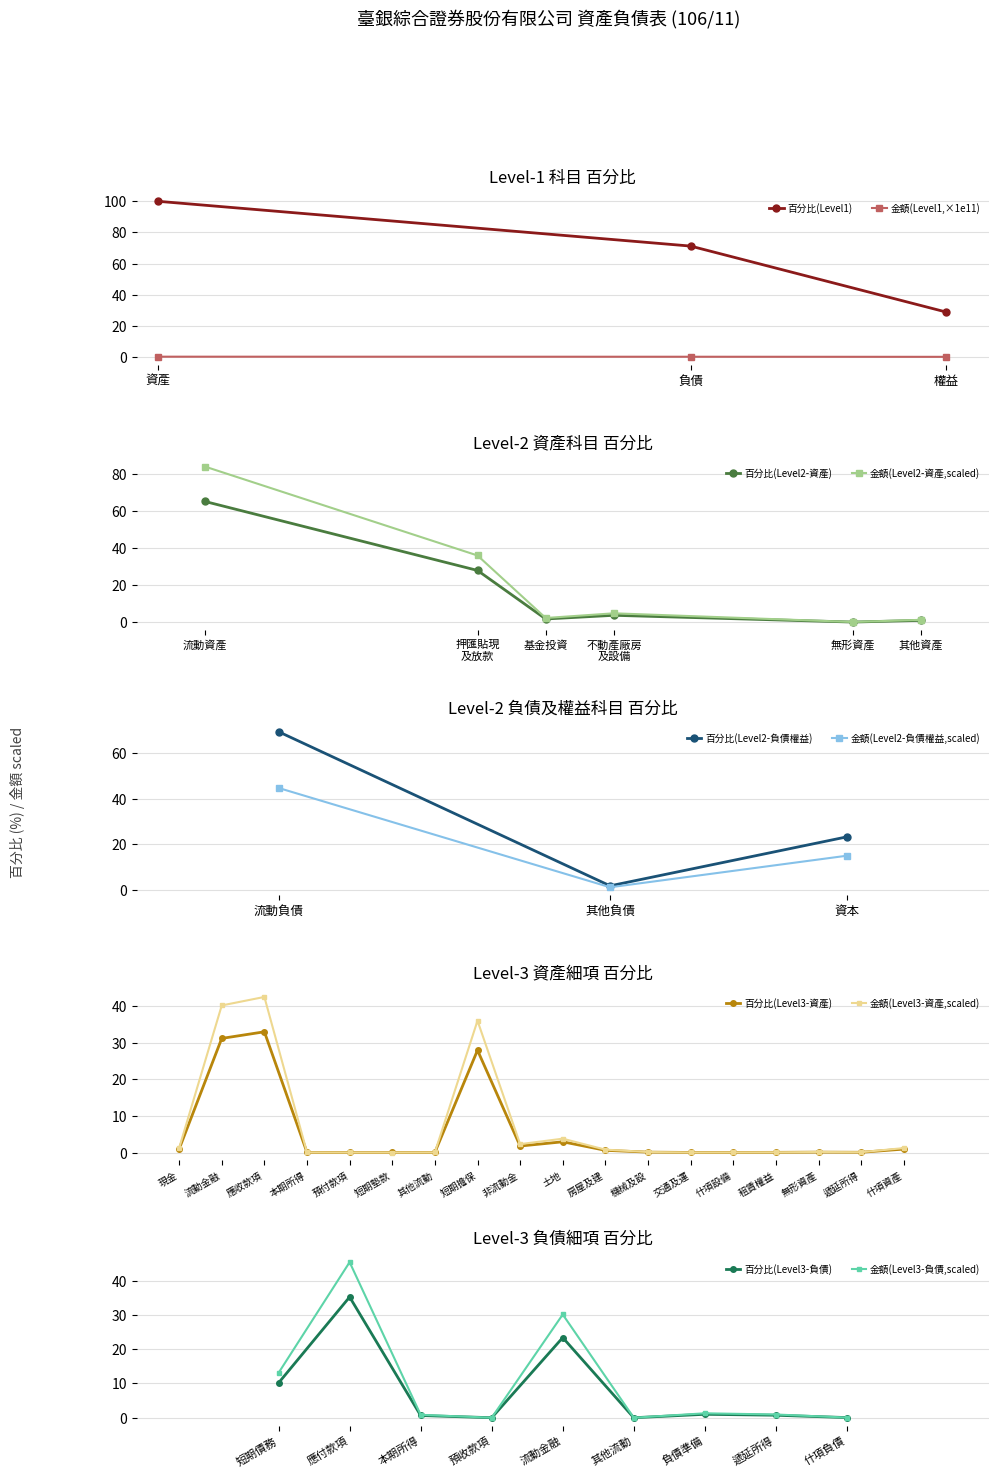

Is this an area chart (filled region under the line)?

No